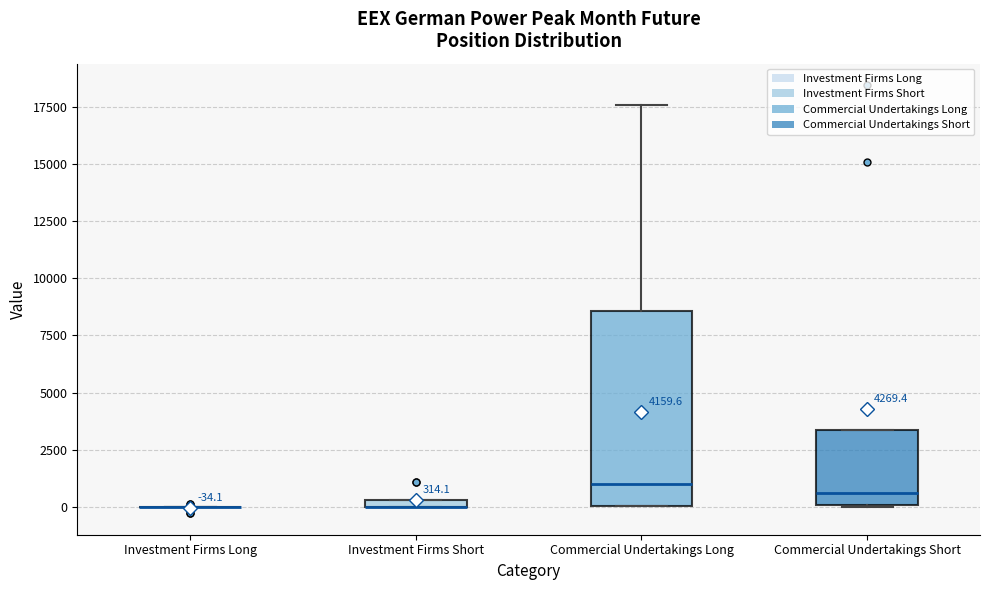

Which box is the tallest, from its lower edge to its upper edge?

Commercial Undertakings Long